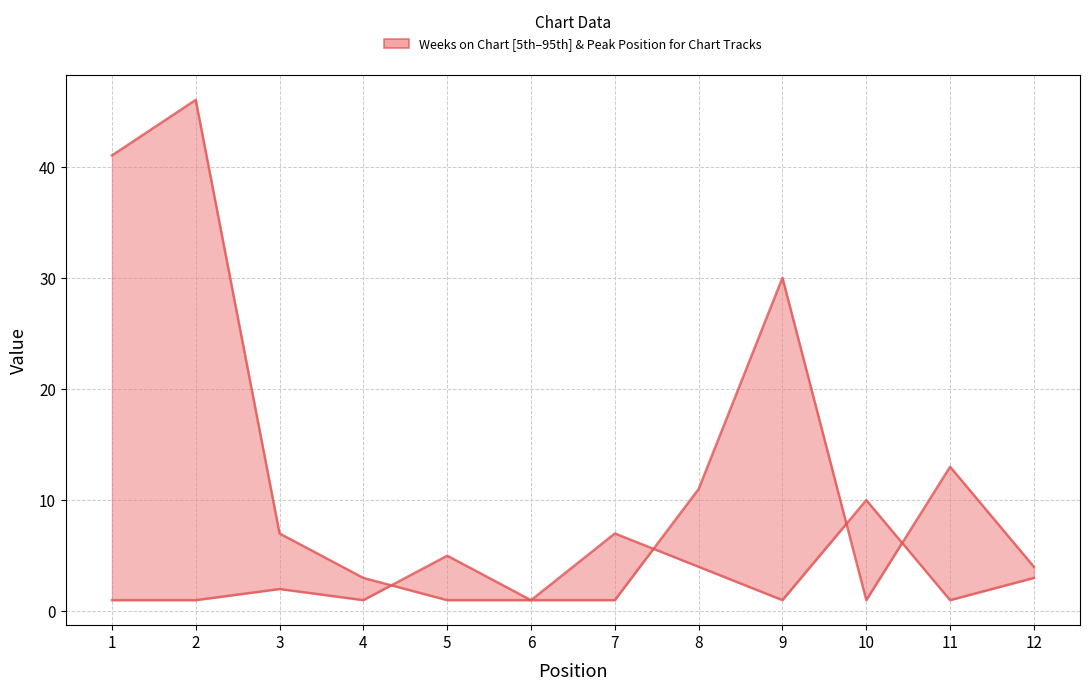

At which label is Peak Position closest to 5?

5